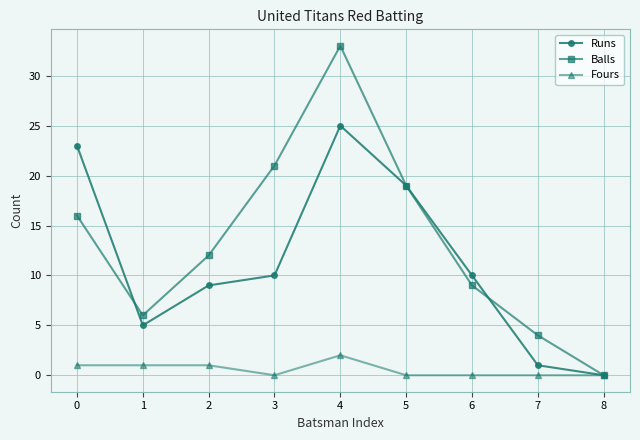

Reading left to right, what are all the values shown in this chart?

Runs: 23	5	9	10	25	19	10	1	0
Balls: 16	6	12	21	33	19	9	4	0
Fours: 1	1	1	0	2	0	0	0	0